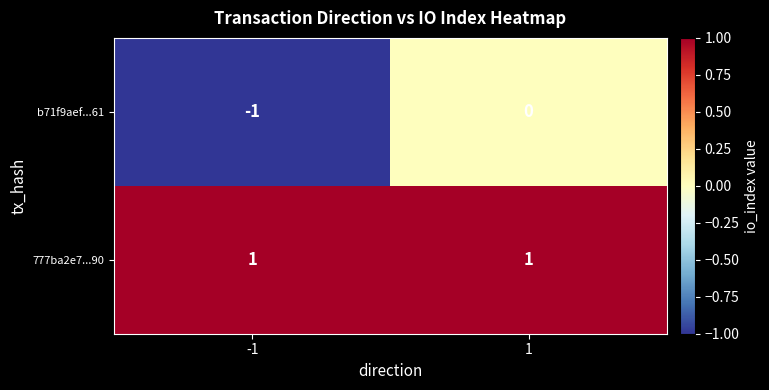

Is it true that b71f9aef...61 equals 0 at 1?

True